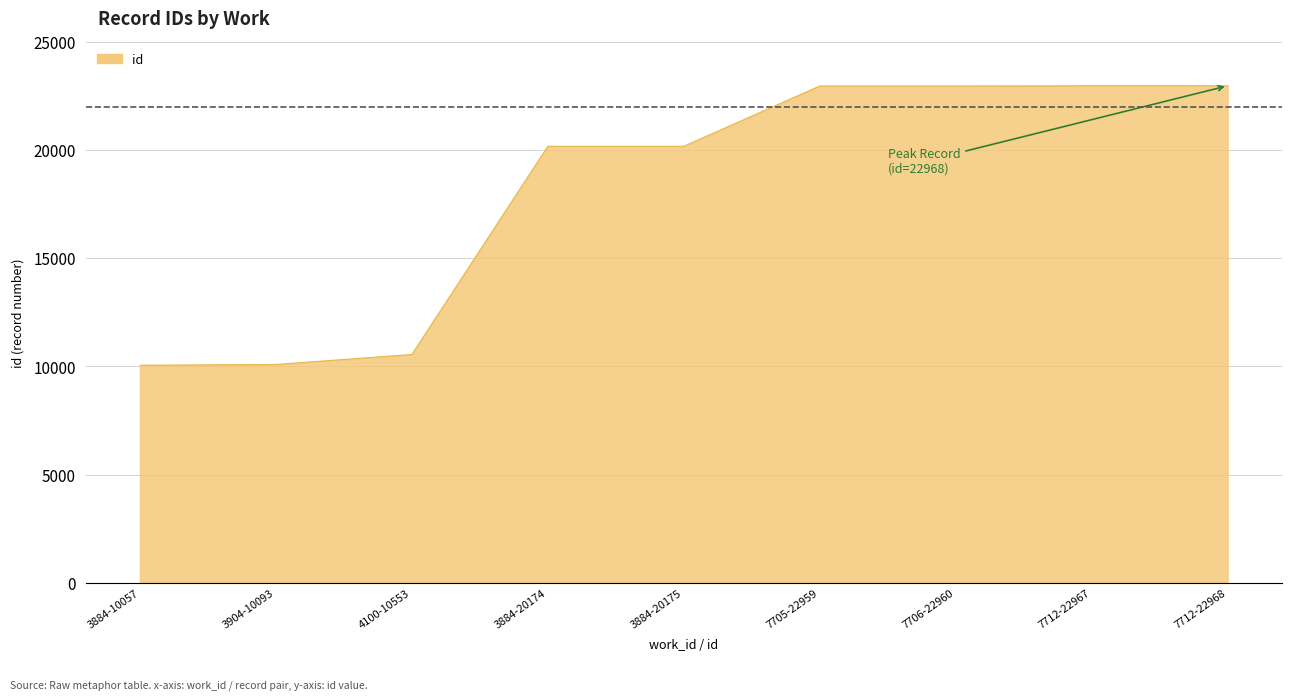

What is the maximum value shown in the chart?

22968